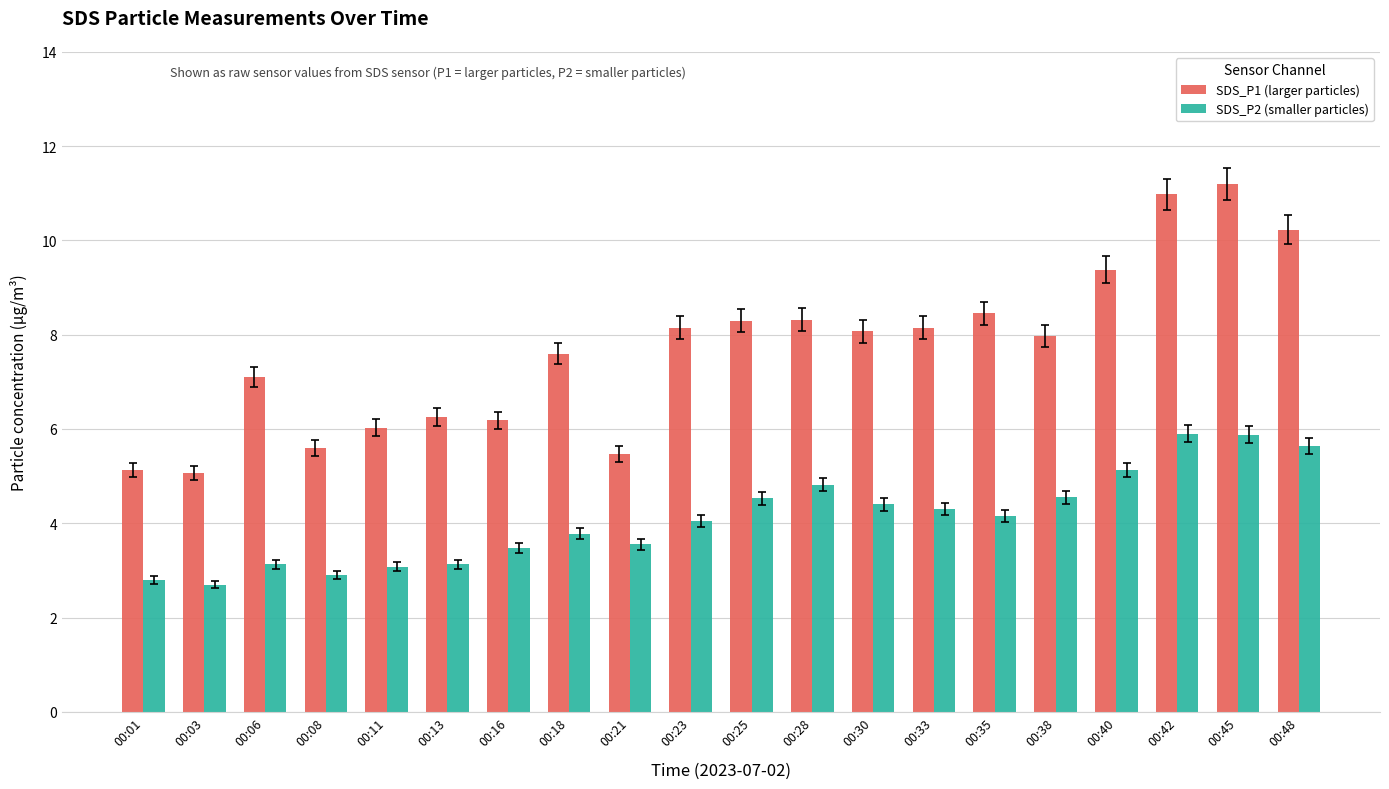

Rank the series by their average value, from lowest to highest.

SDS_P2 (smaller particles), SDS_P1 (larger particles)